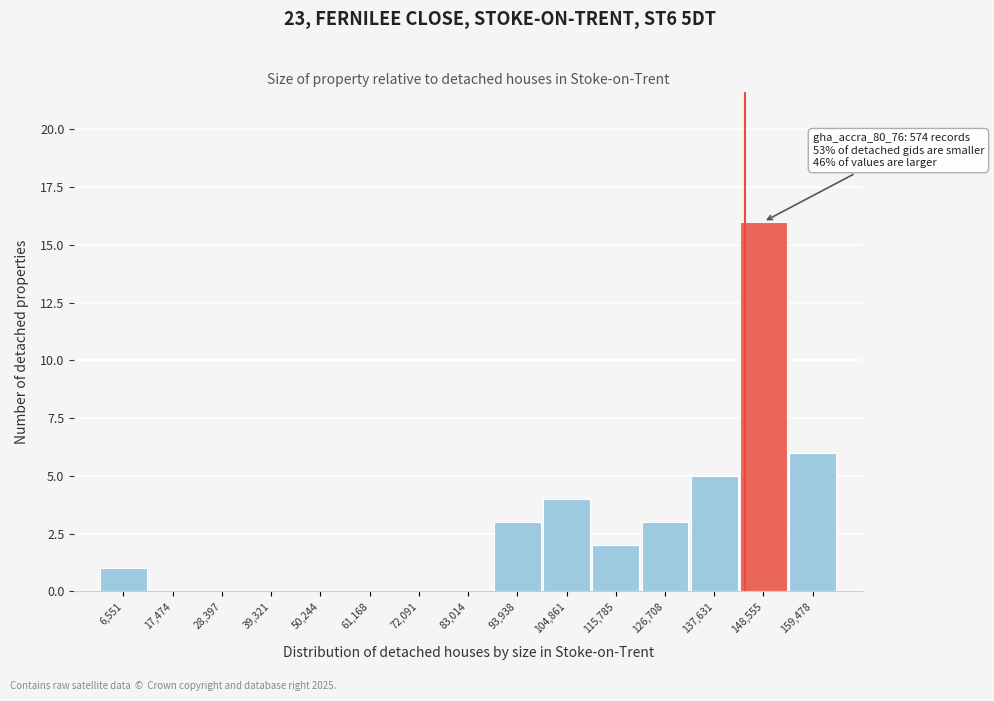

Reading left to right, transcribe all the data shown in this chart.

6,551=1	17,474=0	28,397=0	39,321=0	50,244=0	61,168=0	72,091=0	83,014=0	93,938=3	104,861=4	115,785=2	126,708=3	137,631=5	148,555=16	159,478=6